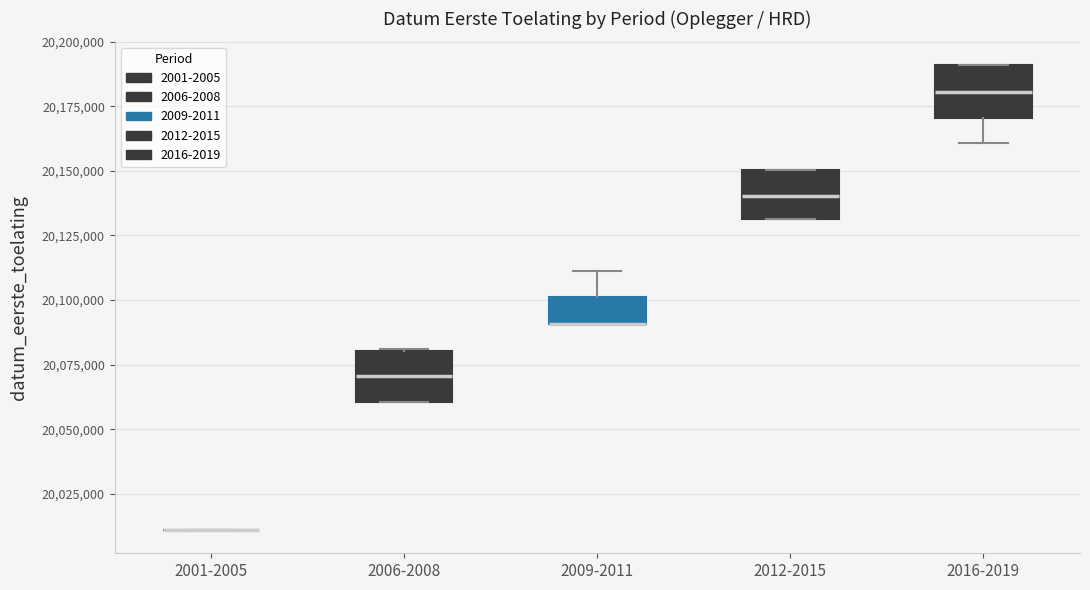

Where is the upper edge of the box for 2012-2015 on the y-axis? The values are not printed on the chart, so give them approximately, as read against the axis.

20150000